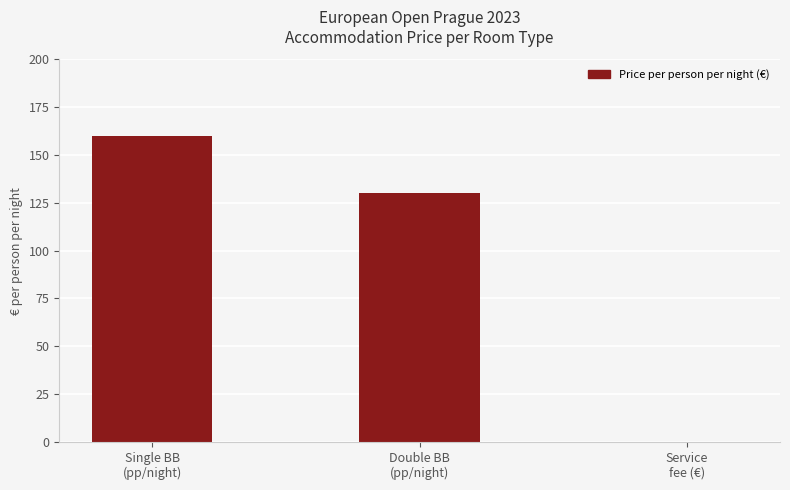

Count the number of data series in this chart.

1